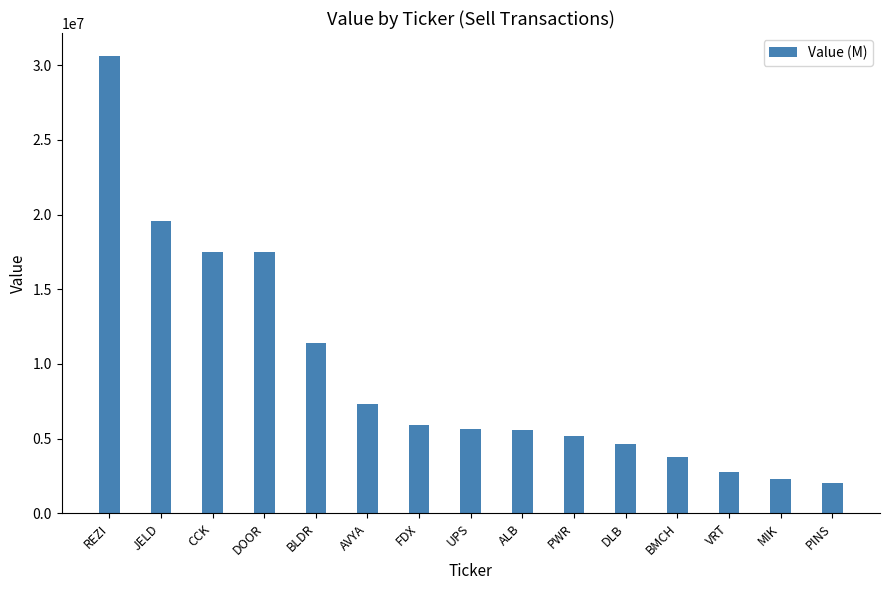

What is the smallest value displayed?

2065000